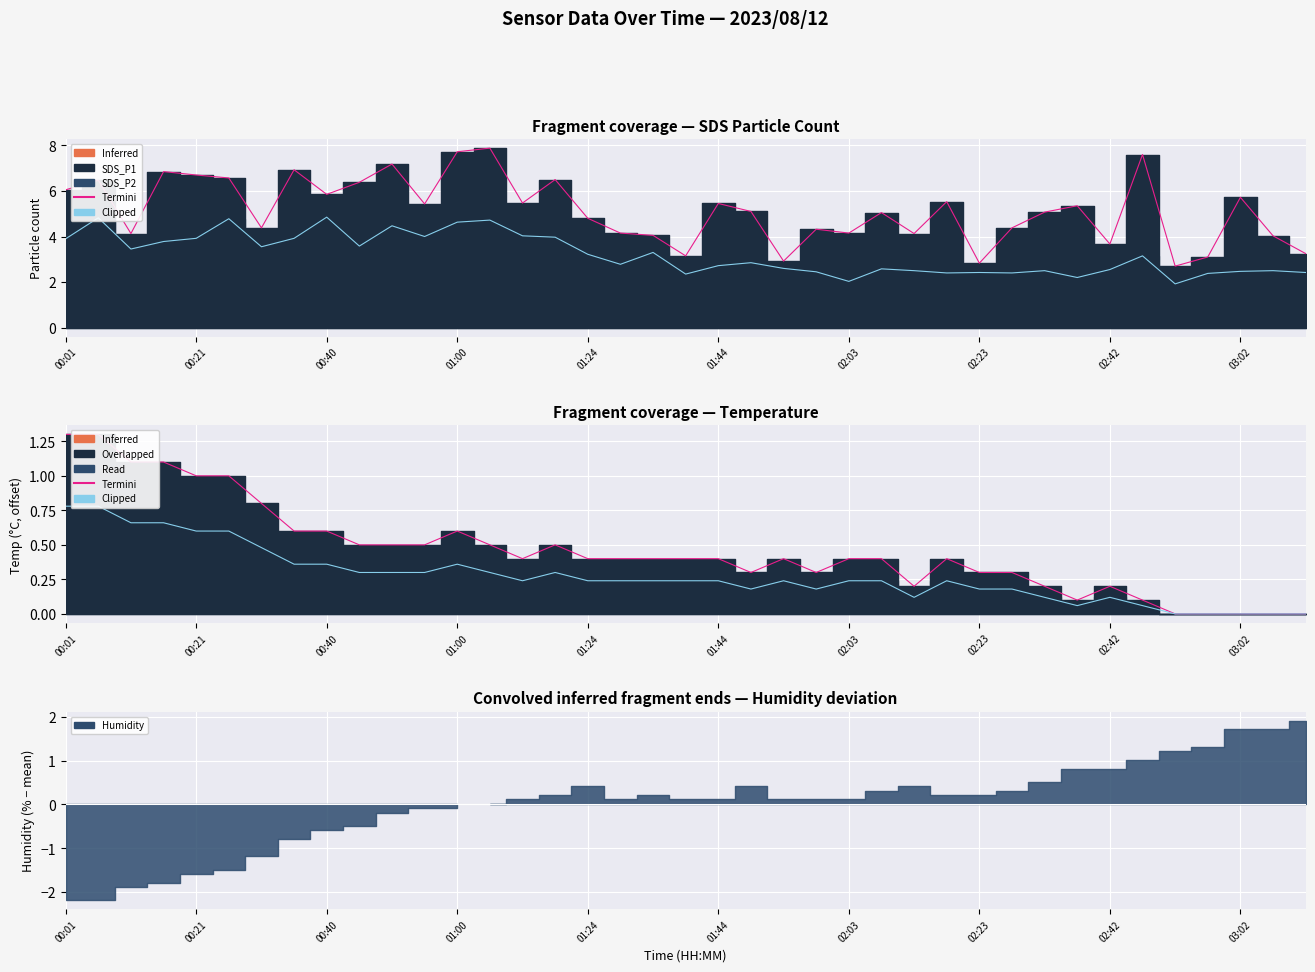

What is the value of the Clipped point at the 23rd from the left?

0.2